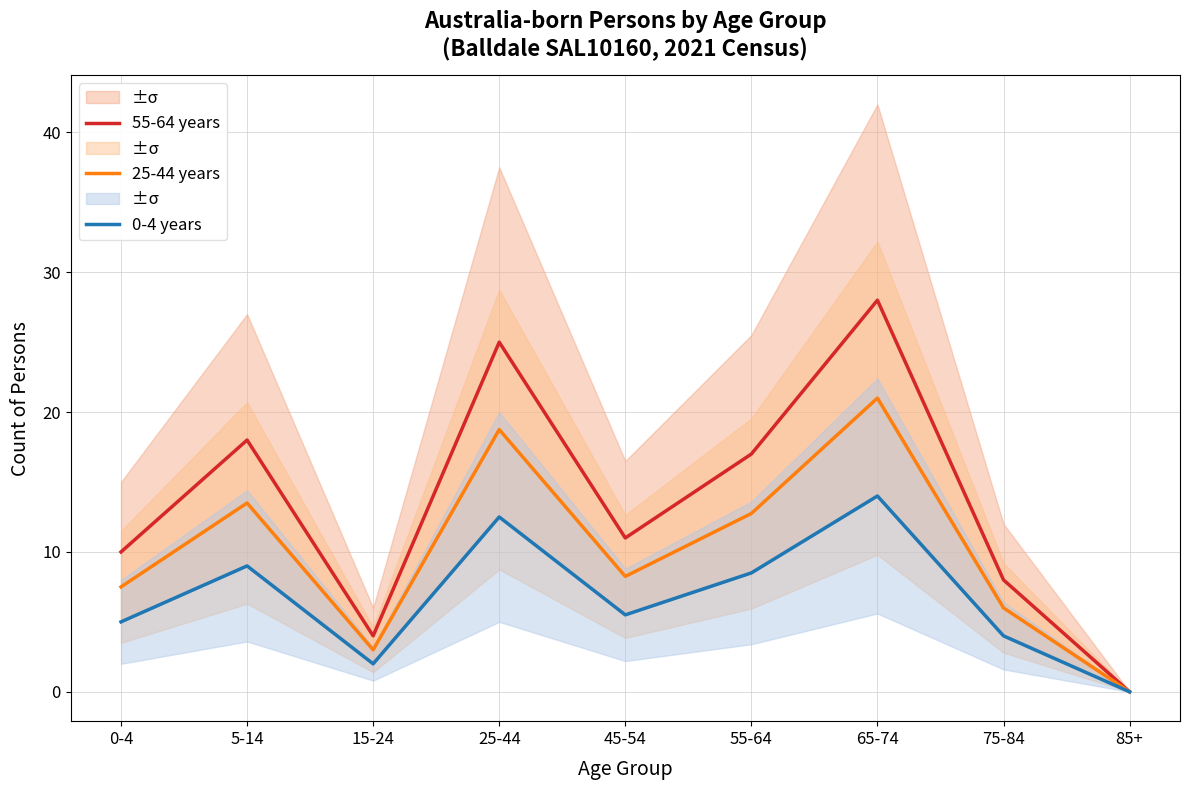

What is the value of the 55-64 years point at the 3rd from the left?

4.0